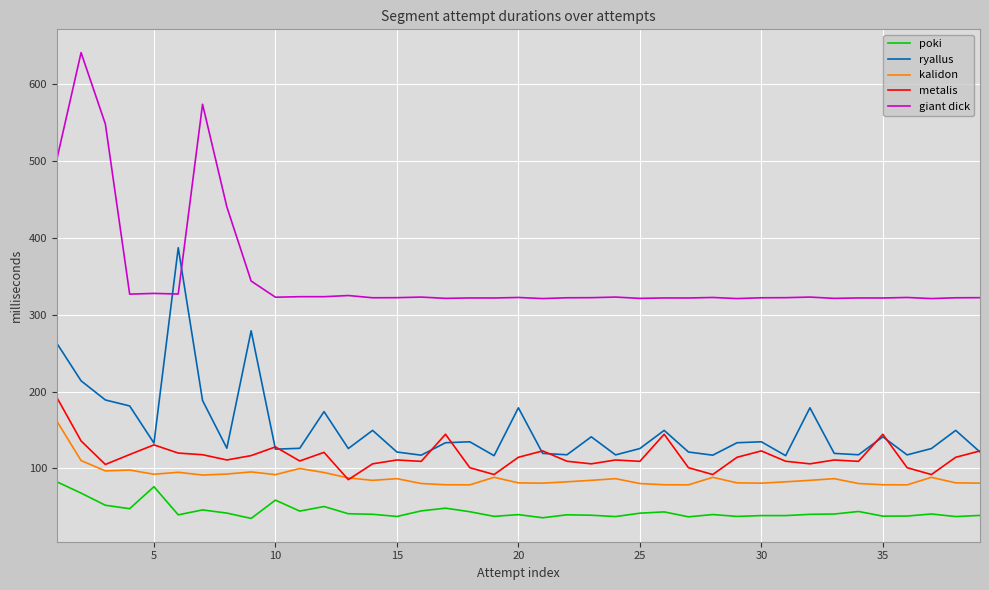

True or false: poki has more than 2 points higher than both neighbors.

True